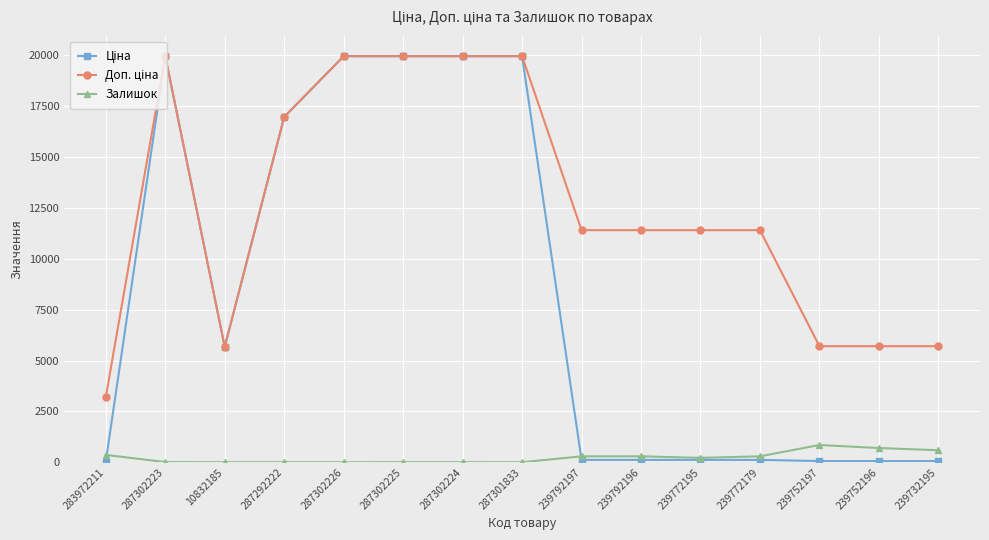

True or false: Залишок has more than 0 points higher than both neighbors.

True